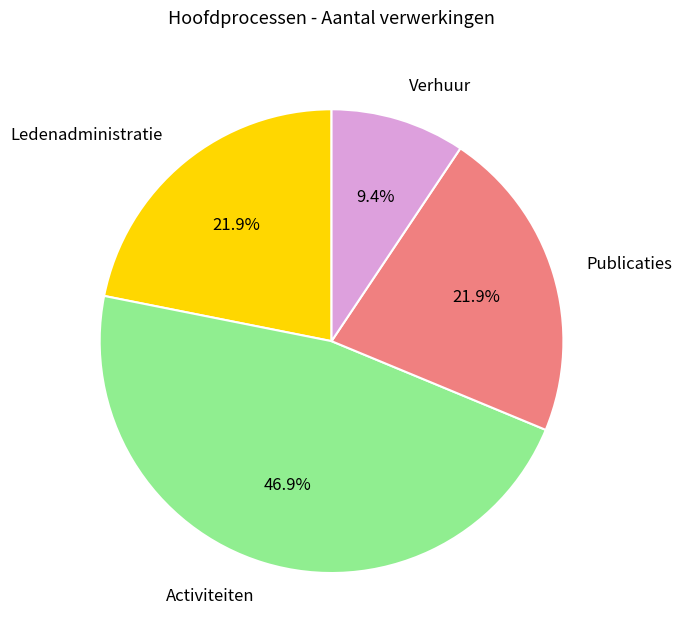

Is the sum of Activiteiten and Ledenadministratie greater than half?

Yes